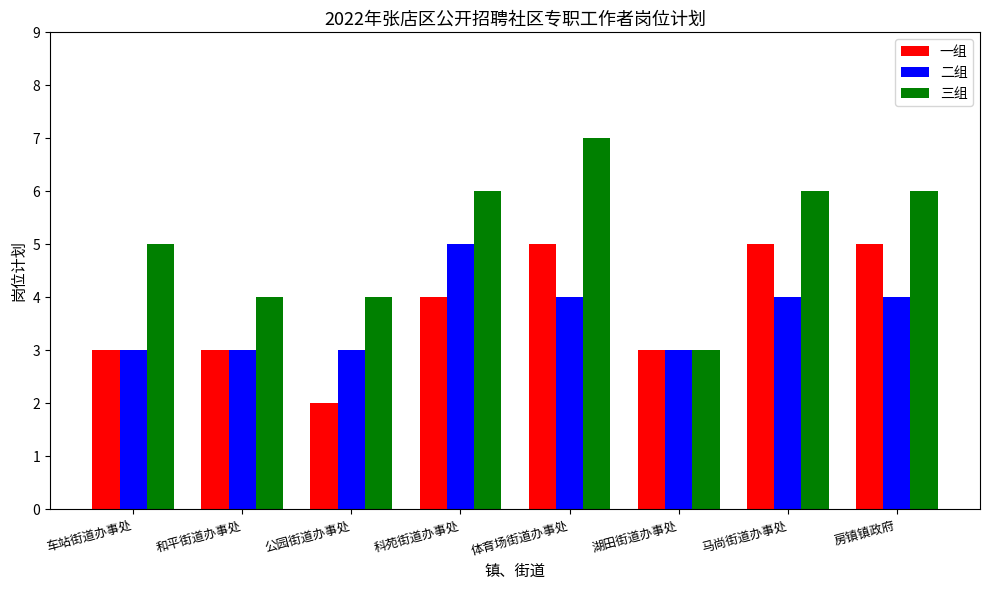

Is it true that 二组 equals 7 at 科苑街道办事处?

False